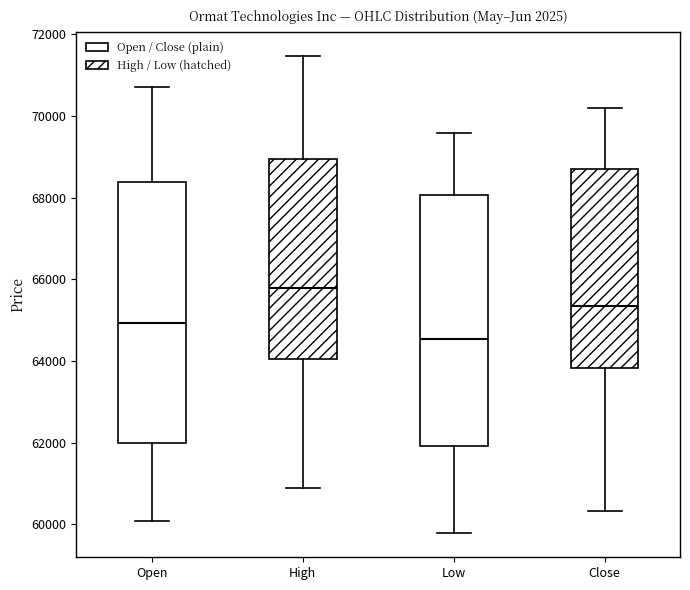

Reading left to right, read every box against the y-axis: the position of its median line, the range the box covers, and the ends of its whiskers. The values are not printed on the chart, so give them approximately, as read against the axis.

Open: median 65000, box 62000 to 68400, whiskers 60000 to 70800
High: median 65800, box 64000 to 69000, whiskers 60800 to 71400
Low: median 64600, box 62000 to 68000, whiskers 59800 to 69600
Close: median 65400, box 63800 to 68600, whiskers 60400 to 70200